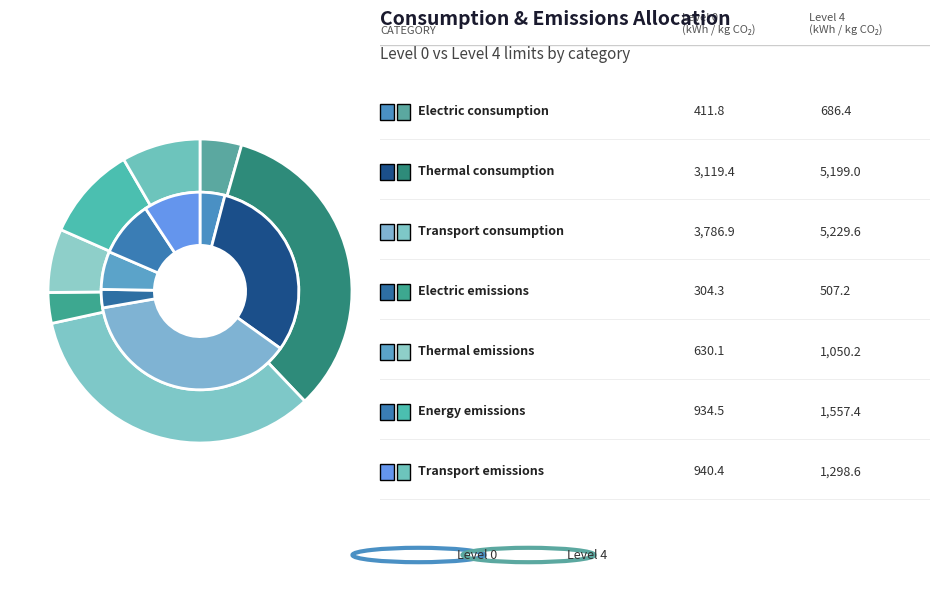

Which series changed the most between Electric emissions and Transport emissions?

Level 4